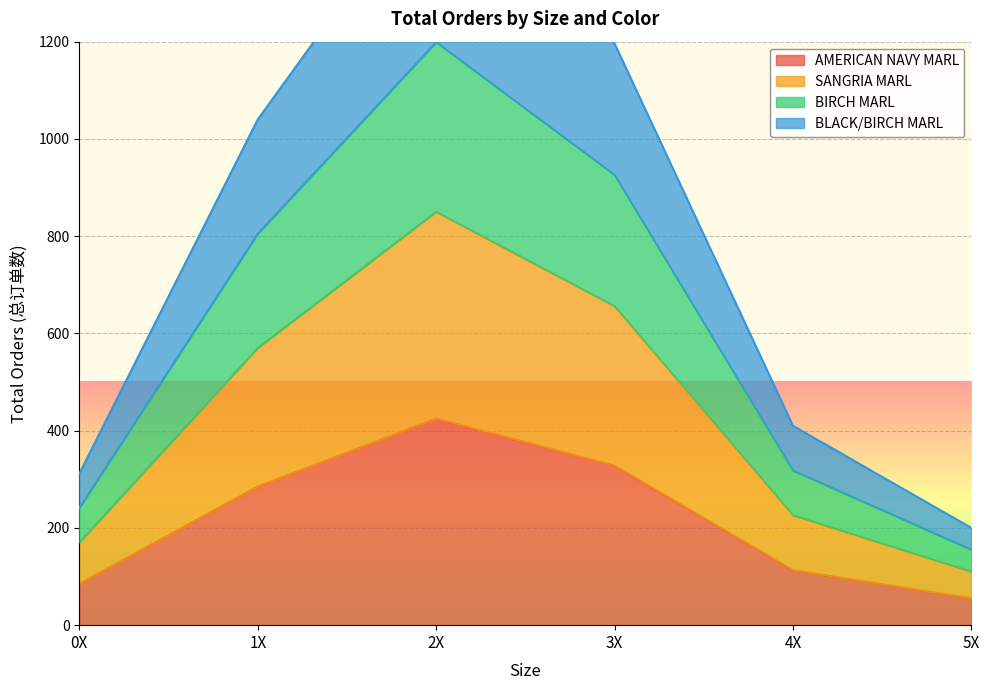

How many data points in SANGRIA MARL are less than 570?

3